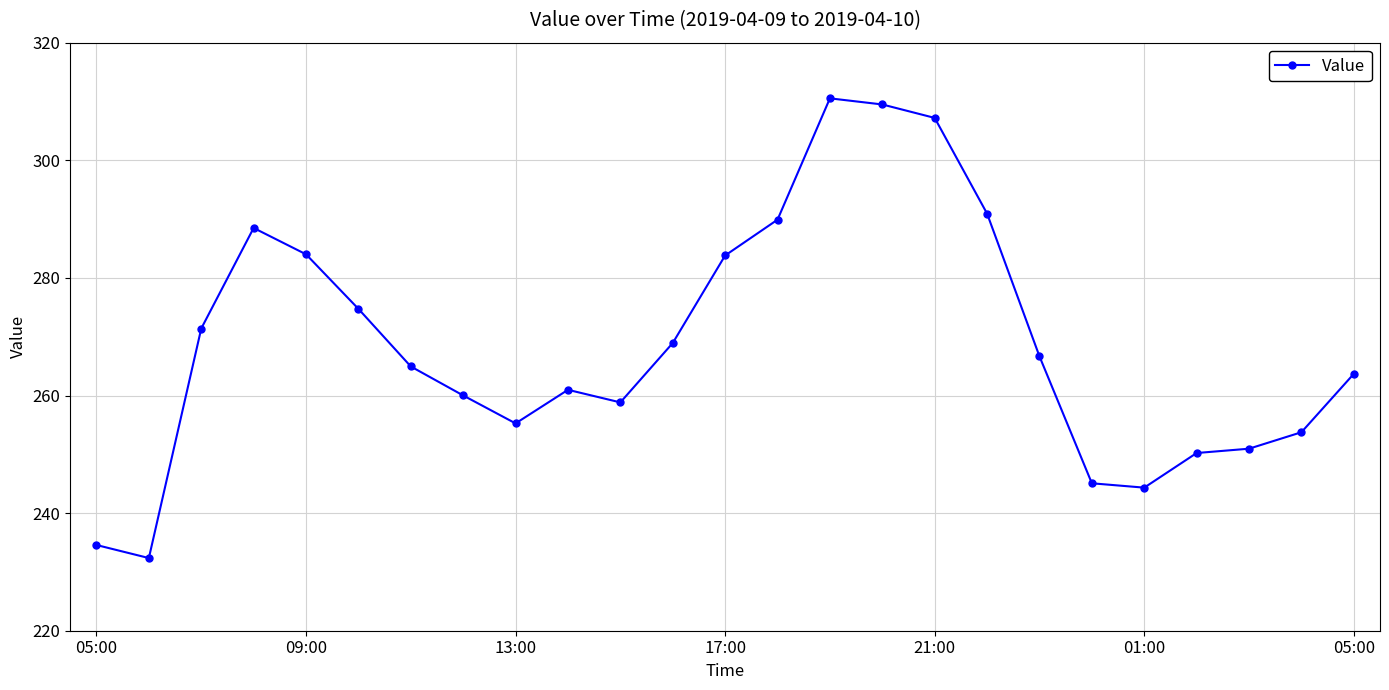

What is the maximum value shown in the chart?

310.5